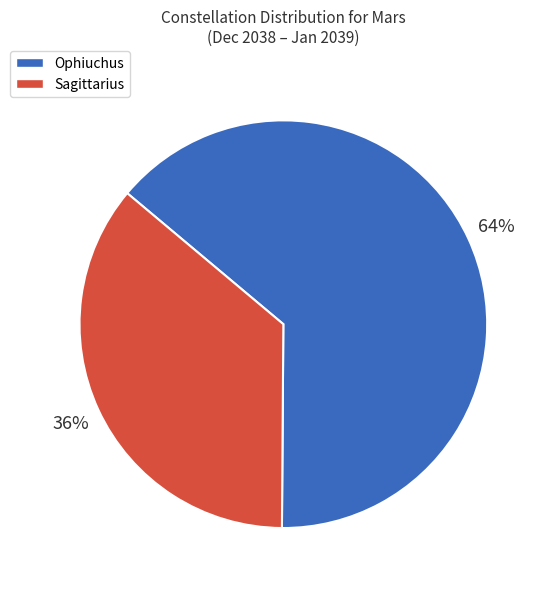

Do Ophiuchus and Sagittarius together represent more than half of the pie?

Yes